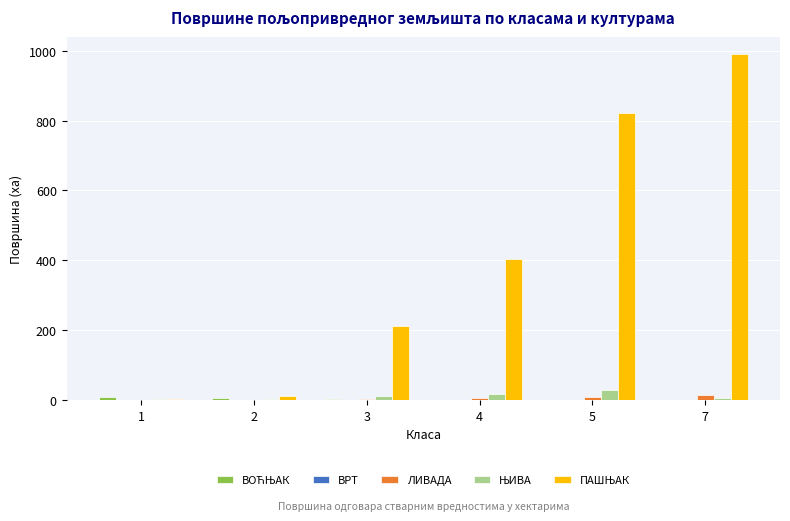

Are the bars grouped side by side (vs. stacked)?

Yes